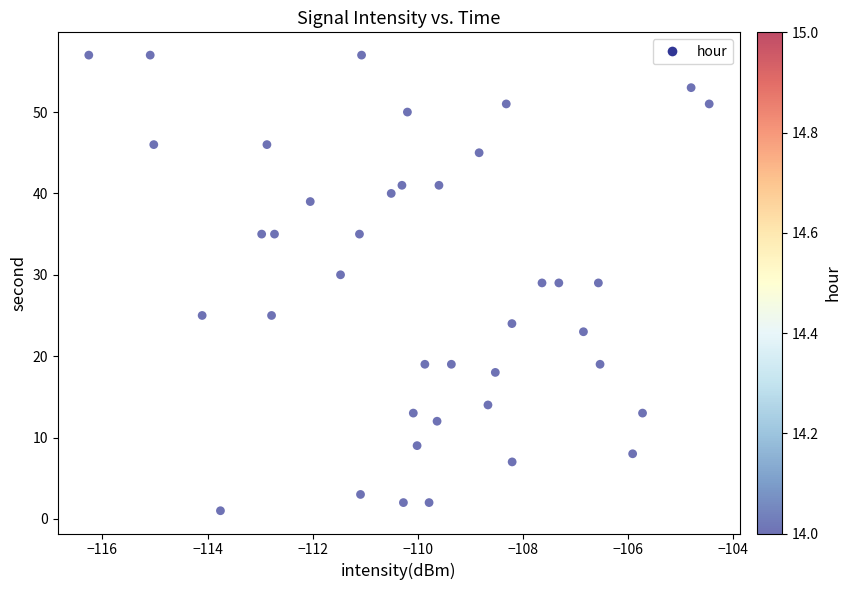

What is the range of Y values (max minus min)?

56